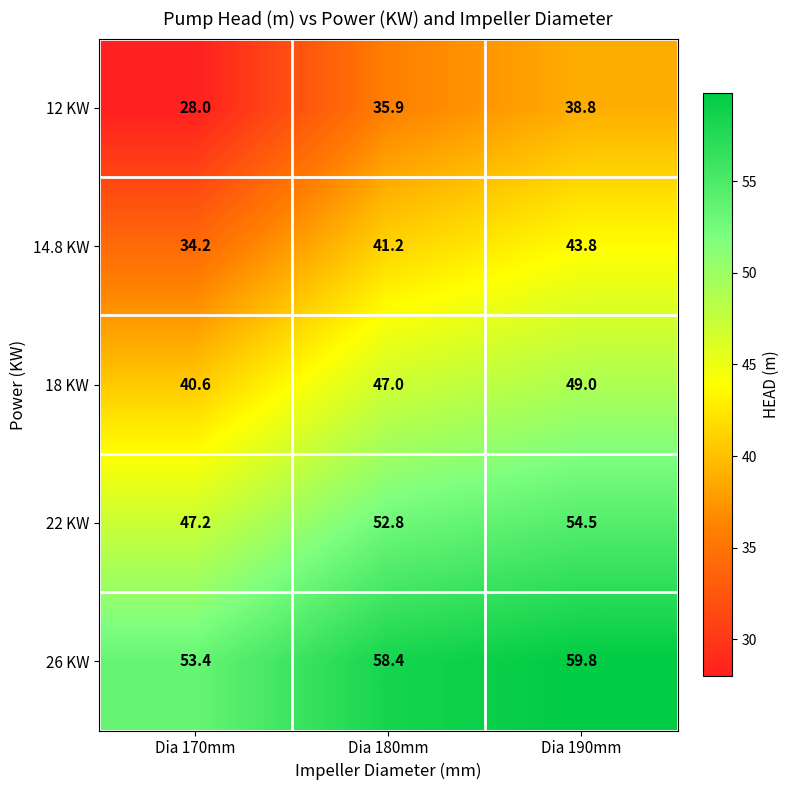

True or false: 18 KW has a value of 40.6 at Dia 170mm.

True